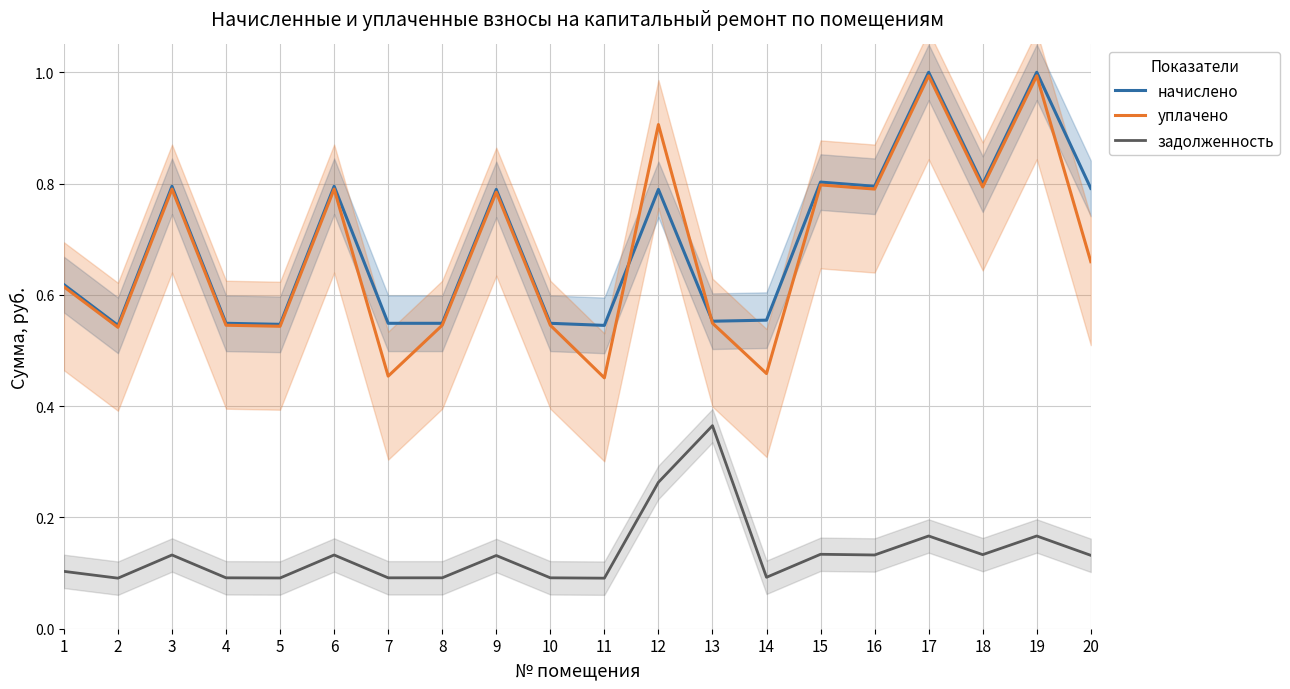

True or false: начислено and задолженность cross at least once.

False